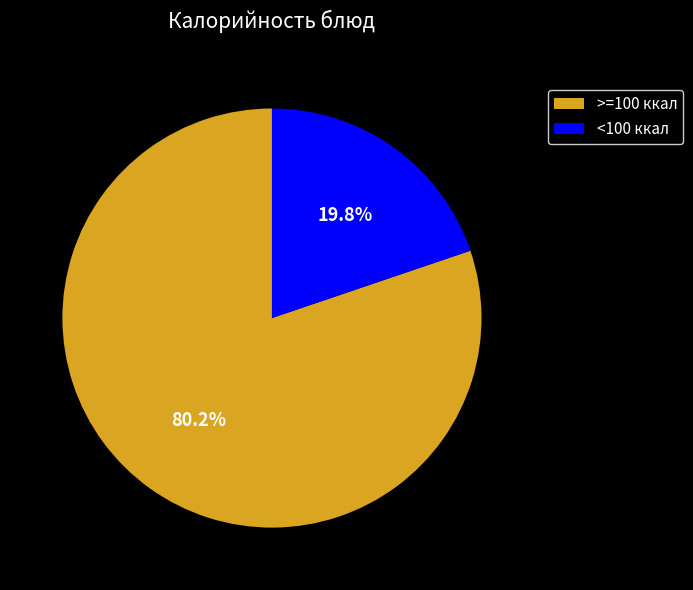

Which category has the biggest portion of the pie?

>=100 ккал